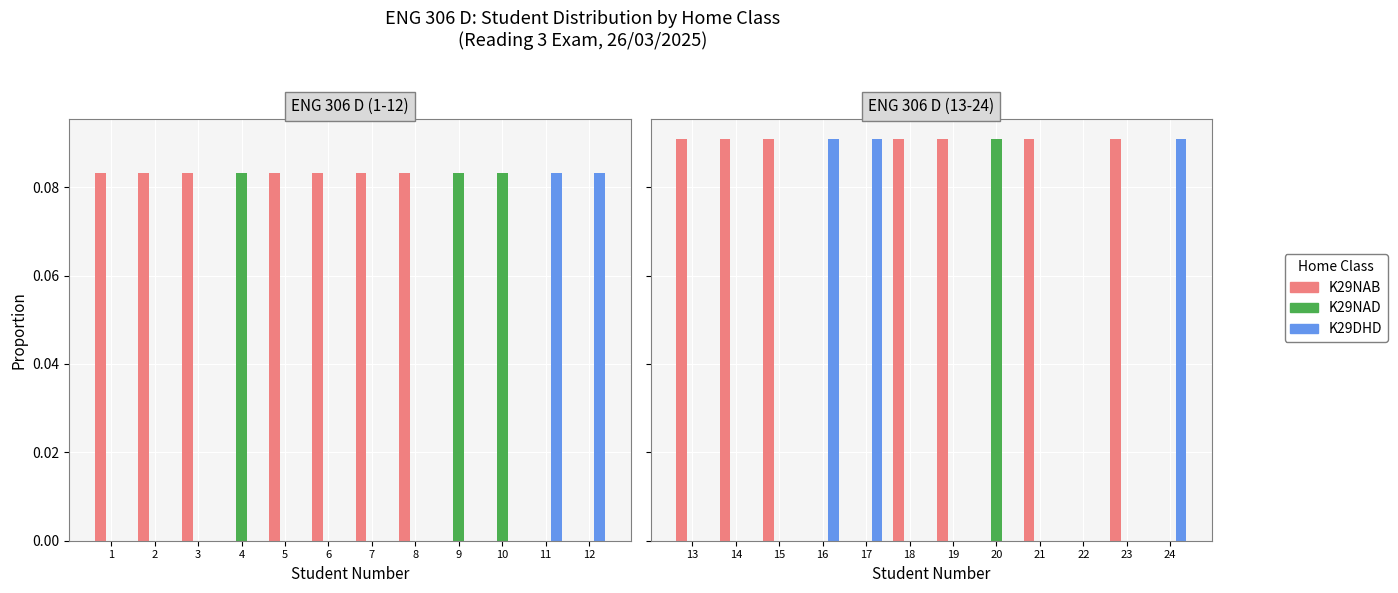

What is the spread (max minus min) of values at 13?

0.1